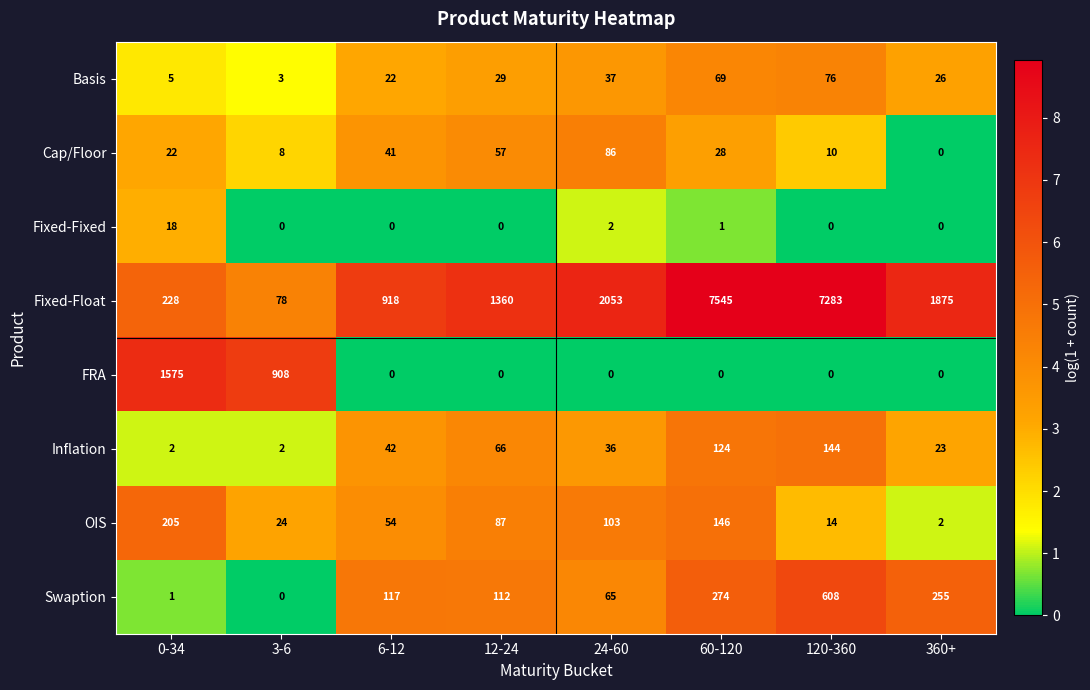

At which category is the sum across all series the highest?

60-120